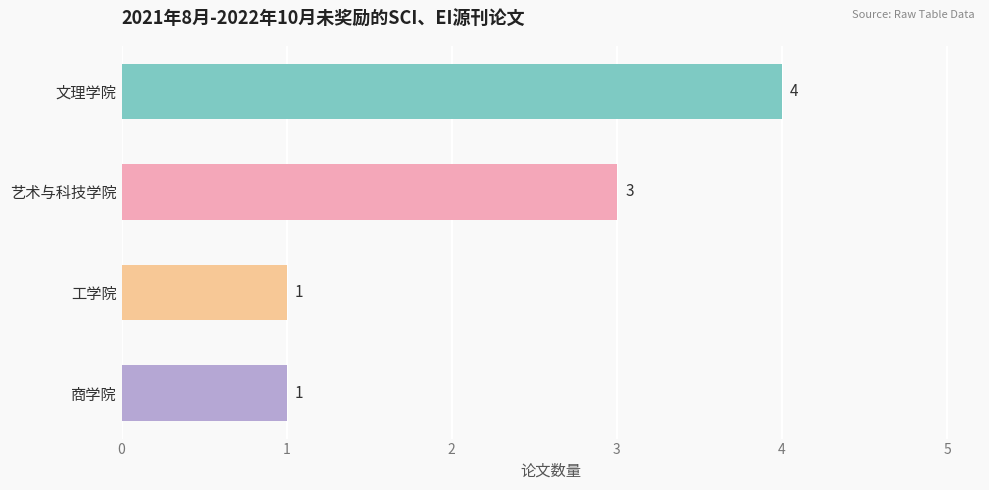

What is the average value?

2